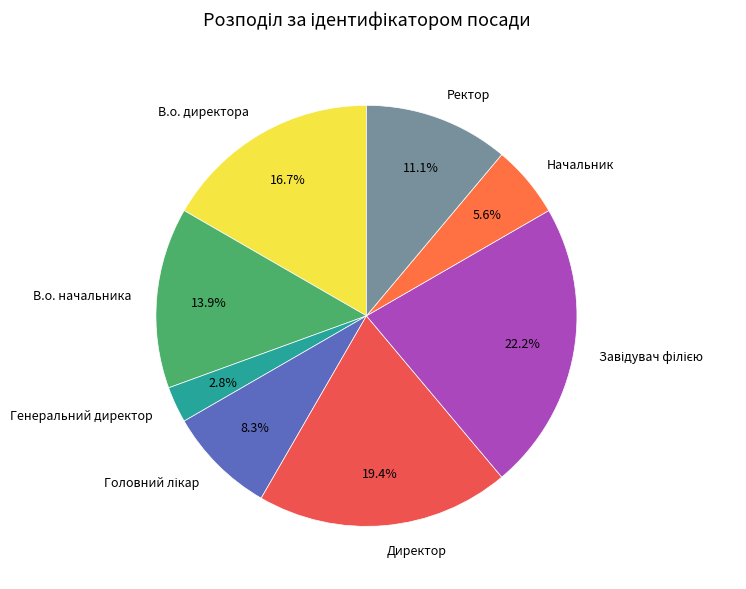

To the nearest percent, what is the combined percentage of Ректор and В.о. начальника?

25%